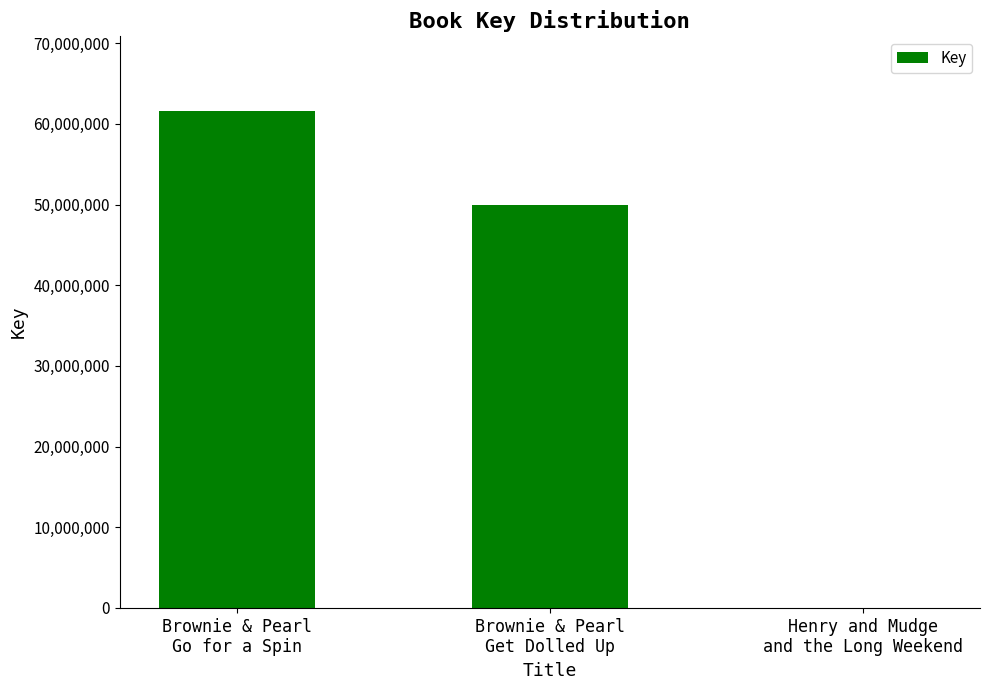

Reading left to right, extract all data points from this chart.

61603769	49964434	6491